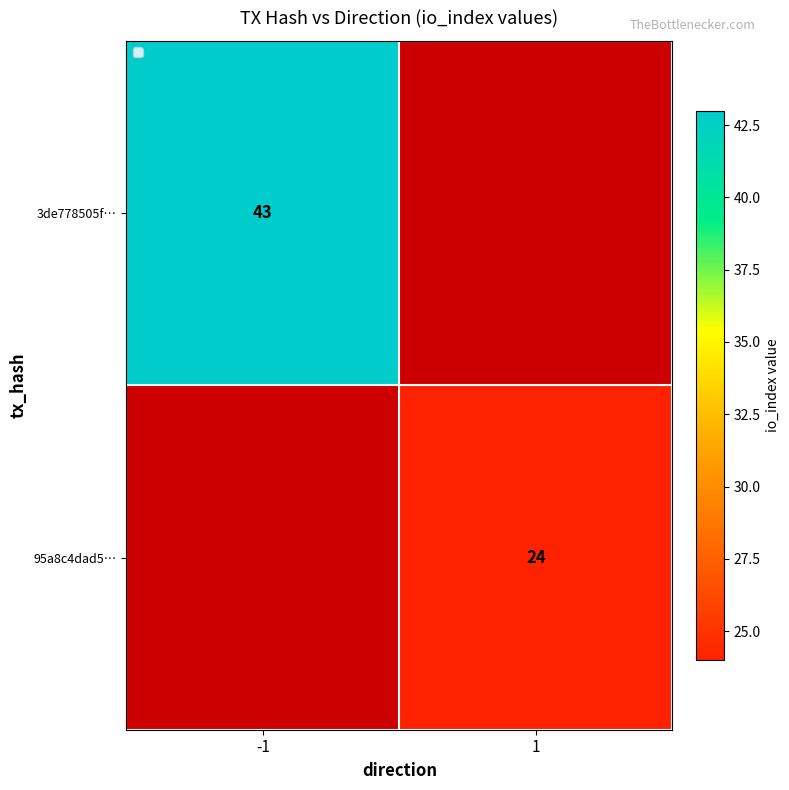

True or false: 95a8c4dad5… has a value of 5 at 1.

False